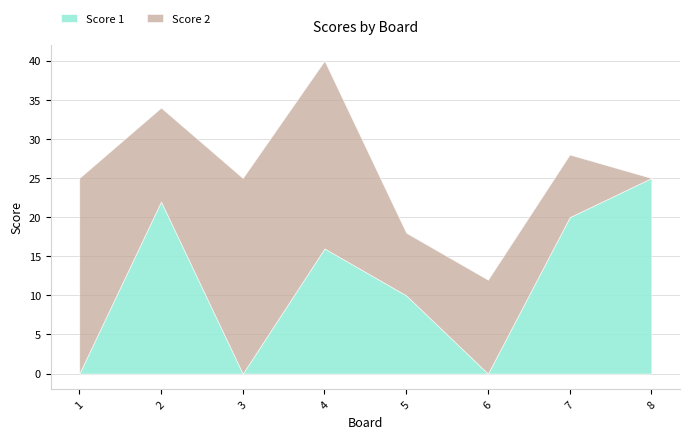

List the series in order of their overall mean, highest first.

Score 2, Score 1